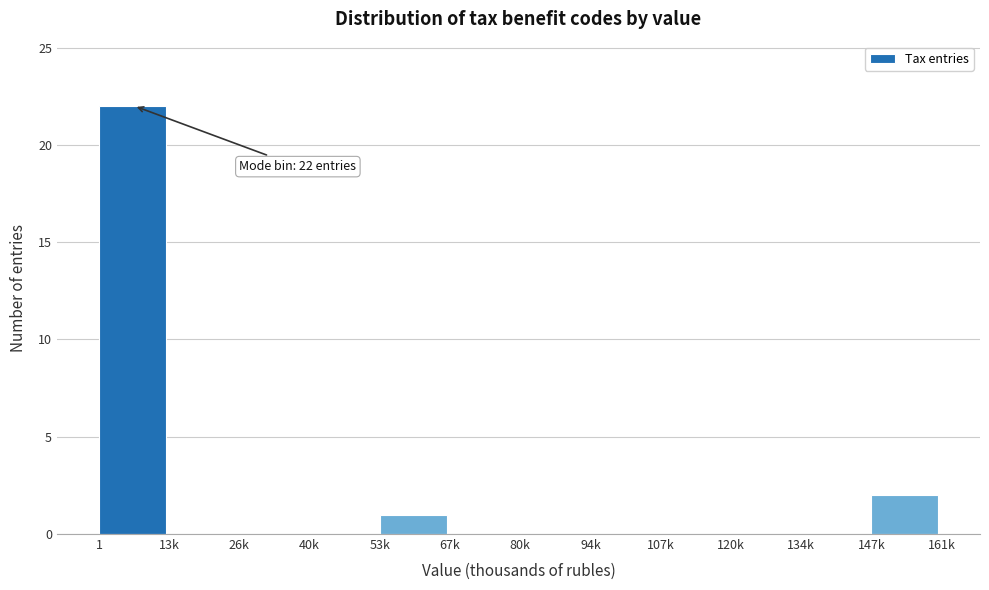

Reading left to right, what are all the values shown in this chart?

1=22	13k=0	26k=0	40k=0	53k=1	67k=0	80k=0	94k=0	107k=0	120k=0	134k=0	147k=2